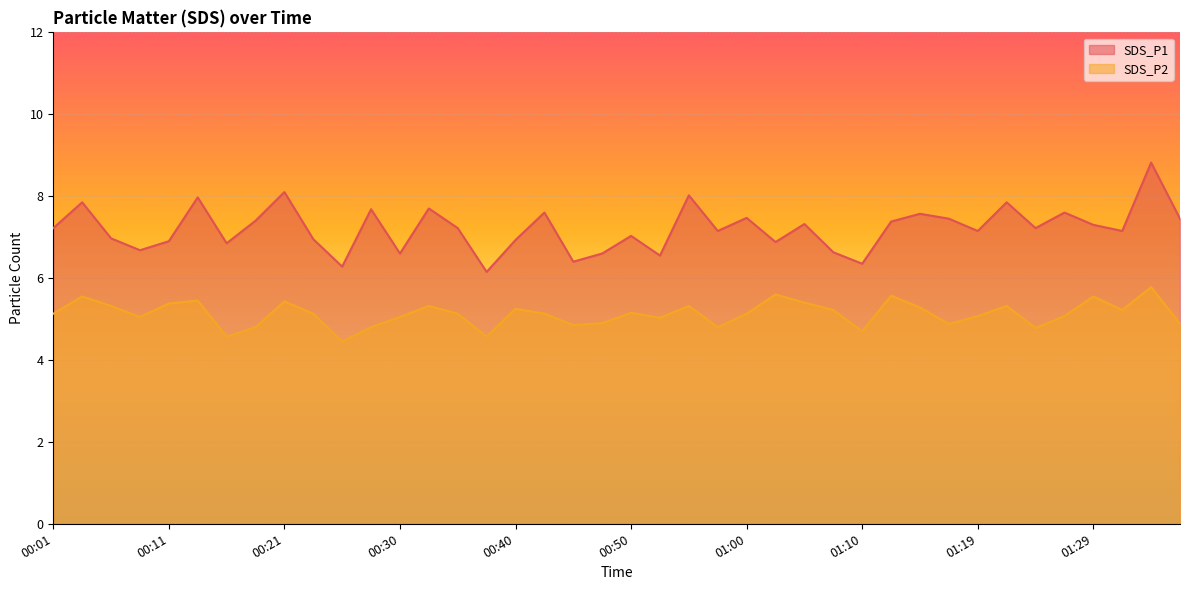

Reading left to right, transcribe all the data shown in this chart.

SDS_P1: 00:01=7.2	00:04=7.8	00:06=7.0	00:08=6.7	00:11=6.9	00:13=8.0	00:16=6.8	00:18=7.4	00:21=8.1	00:23=7.0	00:26=6.3	00:28=7.7	00:30=6.6	00:33=7.7	00:35=7.2	00:38=6.2	00:40=6.9	00:43=7.6	00:45=6.4	00:47=6.6	00:50=7.0	00:52=6.5	00:55=8.0	00:57=7.2	01:00=7.5	01:02=6.9	01:05=7.3	01:07=6.6	01:10=6.3	01:12=7.4	01:14=7.6	01:17=7.5	01:19=7.2	01:22=7.8	01:24=7.2	01:27=7.6	01:29=7.3	01:31=7.2	01:34=8.8	01:36=7.5
SDS_P2: 00:01=5.1	00:04=5.5	00:06=5.3	00:08=5.0	00:11=5.4	00:13=5.5	00:16=4.6	00:18=4.8	00:21=5.4	00:23=5.1	00:26=4.5	00:28=4.8	00:30=5.0	00:33=5.3	00:35=5.1	00:38=4.6	00:40=5.2	00:43=5.1	00:45=4.8	00:47=4.9	00:50=5.2	00:52=5.0	00:55=5.3	00:57=4.8	01:00=5.1	01:02=5.6	01:05=5.4	01:07=5.2	01:10=4.7	01:12=5.6	01:14=5.3	01:17=4.9	01:19=5.1	01:22=5.3	01:24=4.8	01:27=5.1	01:29=5.5	01:31=5.2	01:34=5.8	01:36=4.9